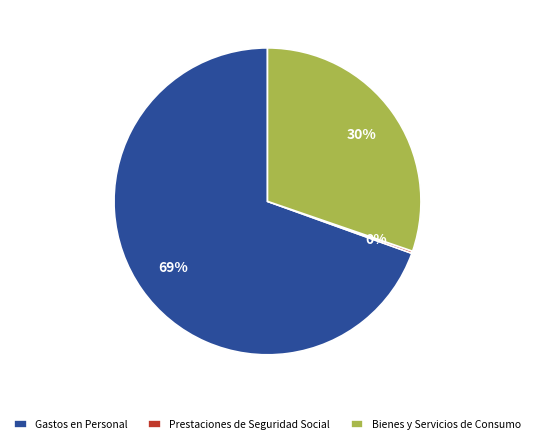

To the nearest percent, what is the average slice percentage?

33%